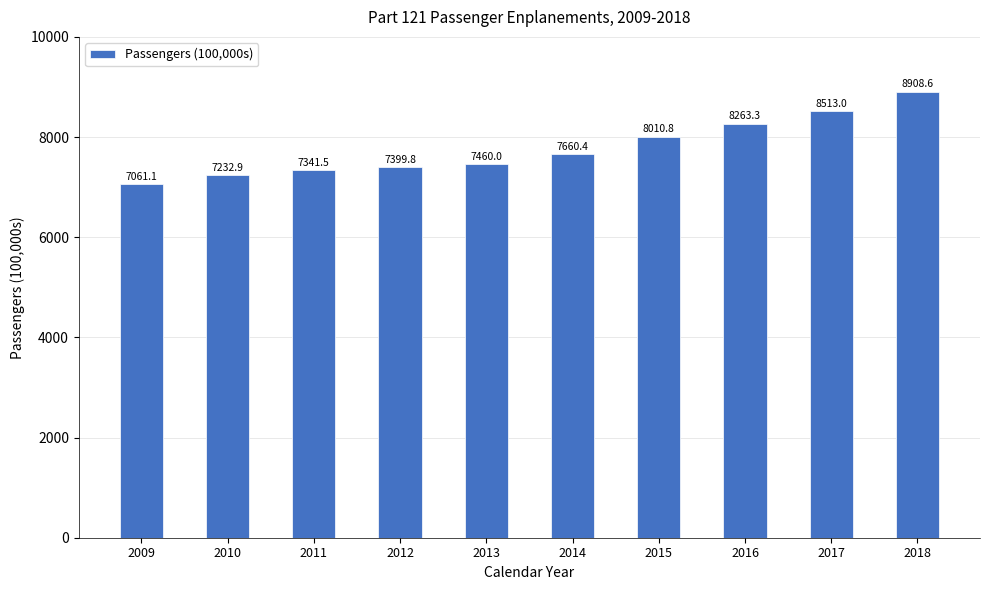

What is the sum of the values at 2013 and 2014?

15120.4